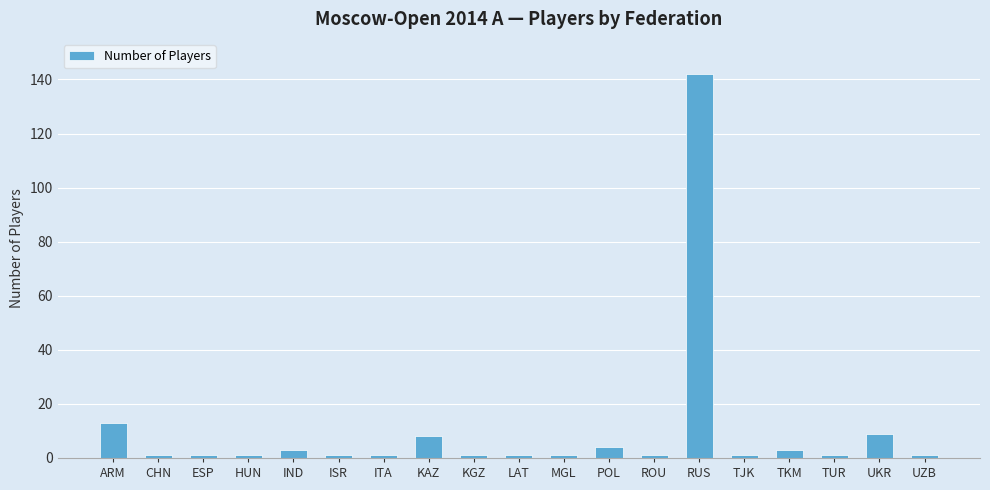

What is the label of the 10th bar from the right?

LAT